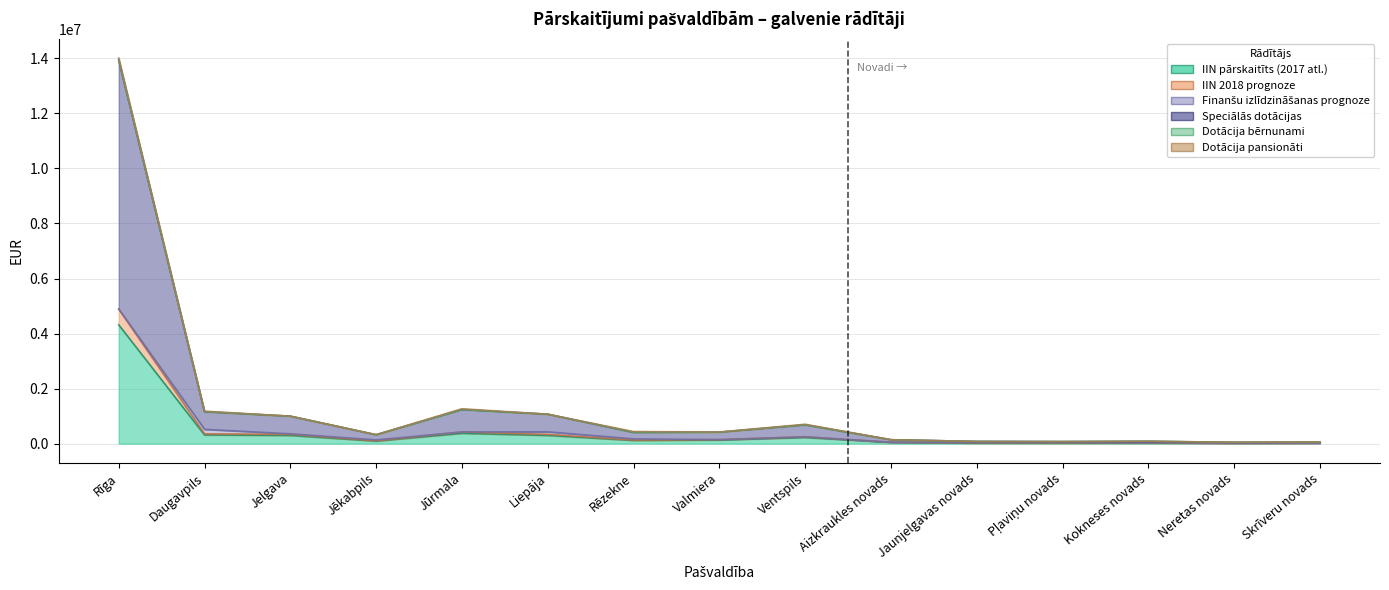

The IIN pārskaitīts (2017 atl.) series shows 120787.0 at Jēkabpils. True or false?

False